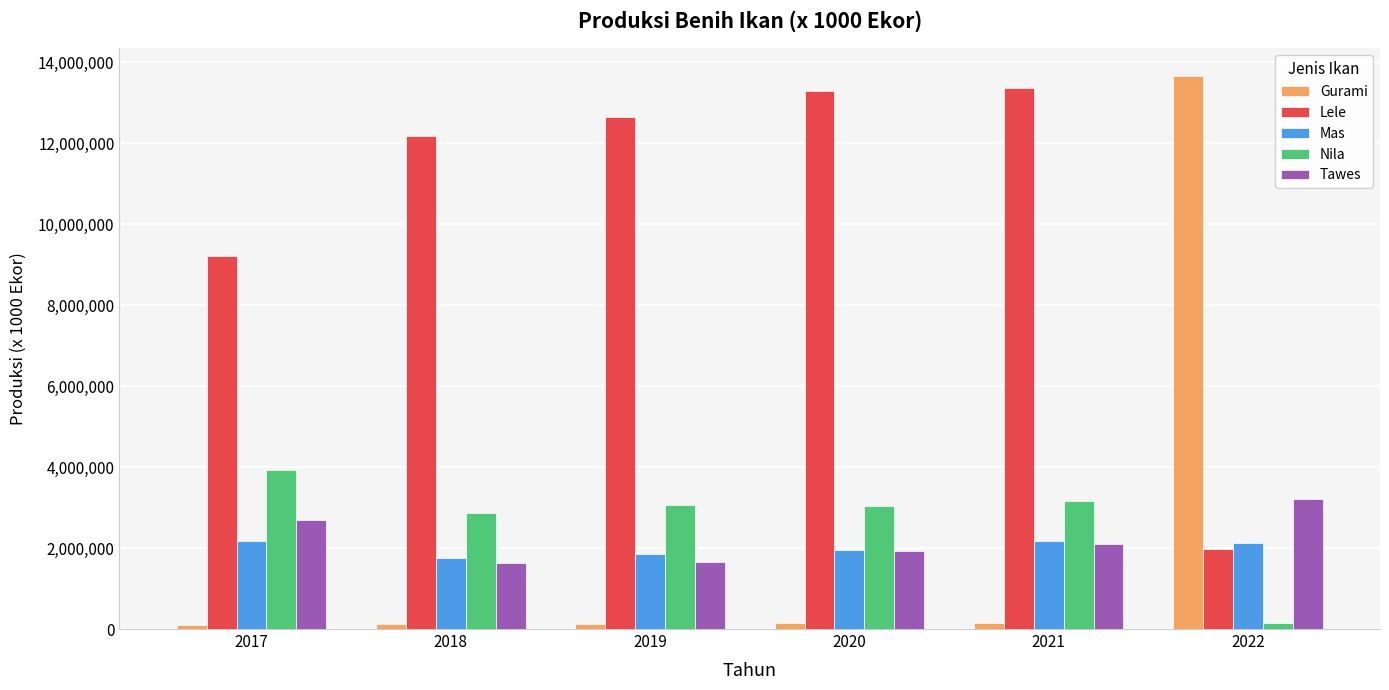

What is the difference between the second highest and second lowest values in the Tawes series?

1047489.0